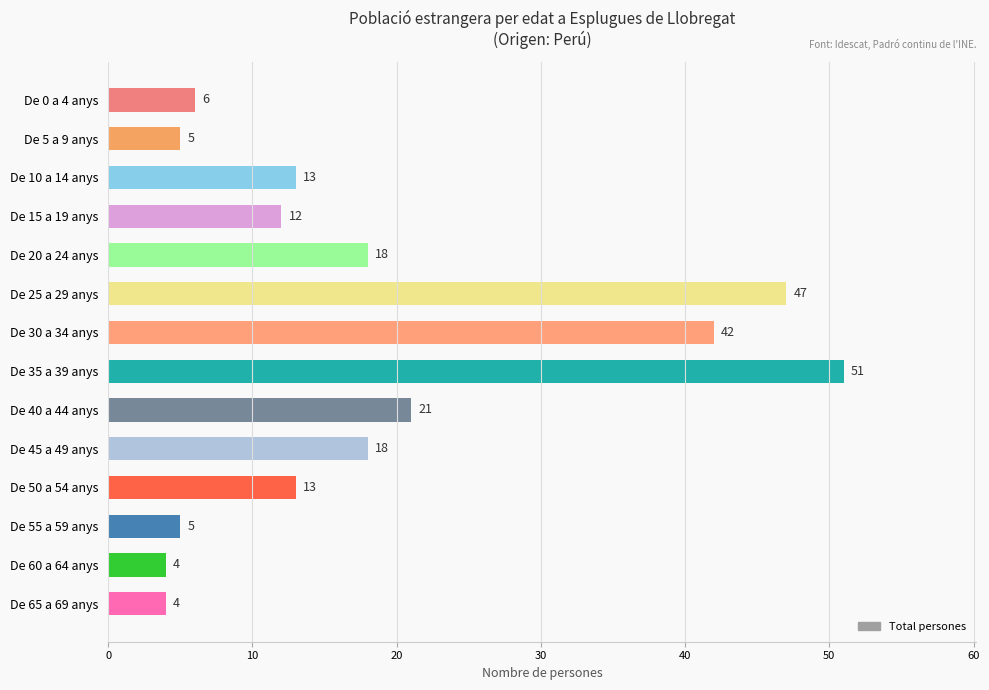

What is the value of the 1st bar from the top?

6